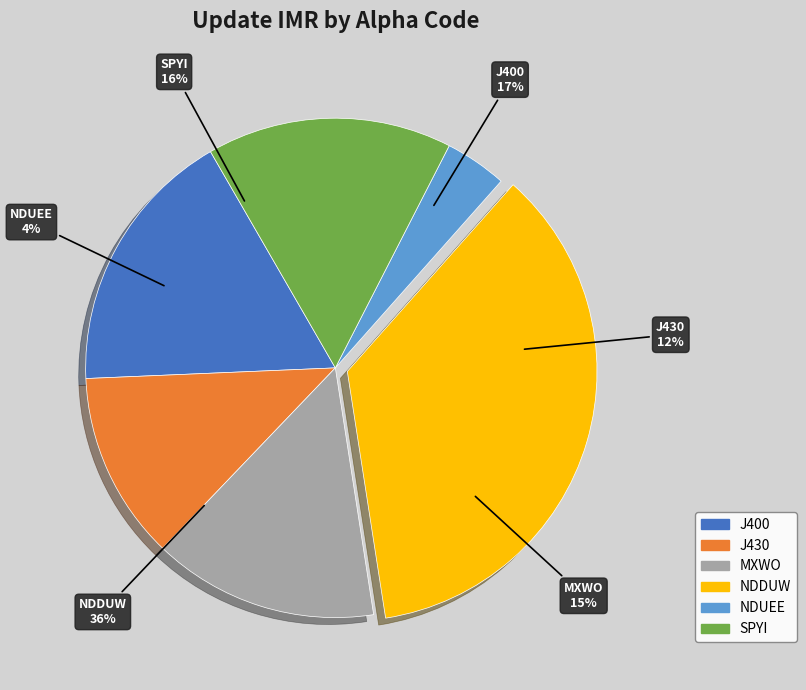

To the nearest percent, what is the average slice percentage?

17%